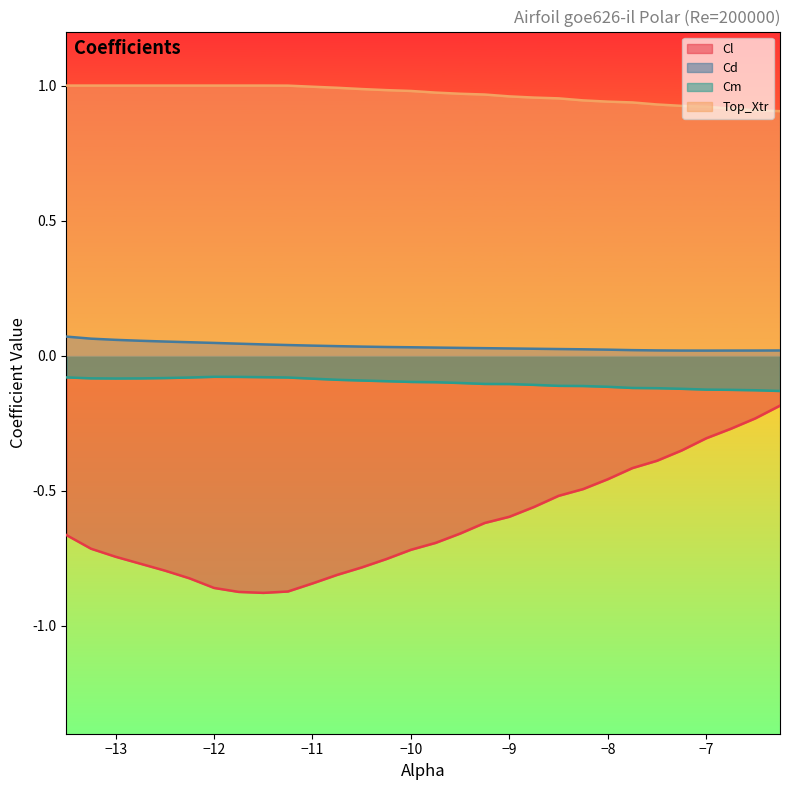

Which series has the widest spread of values?

Cl